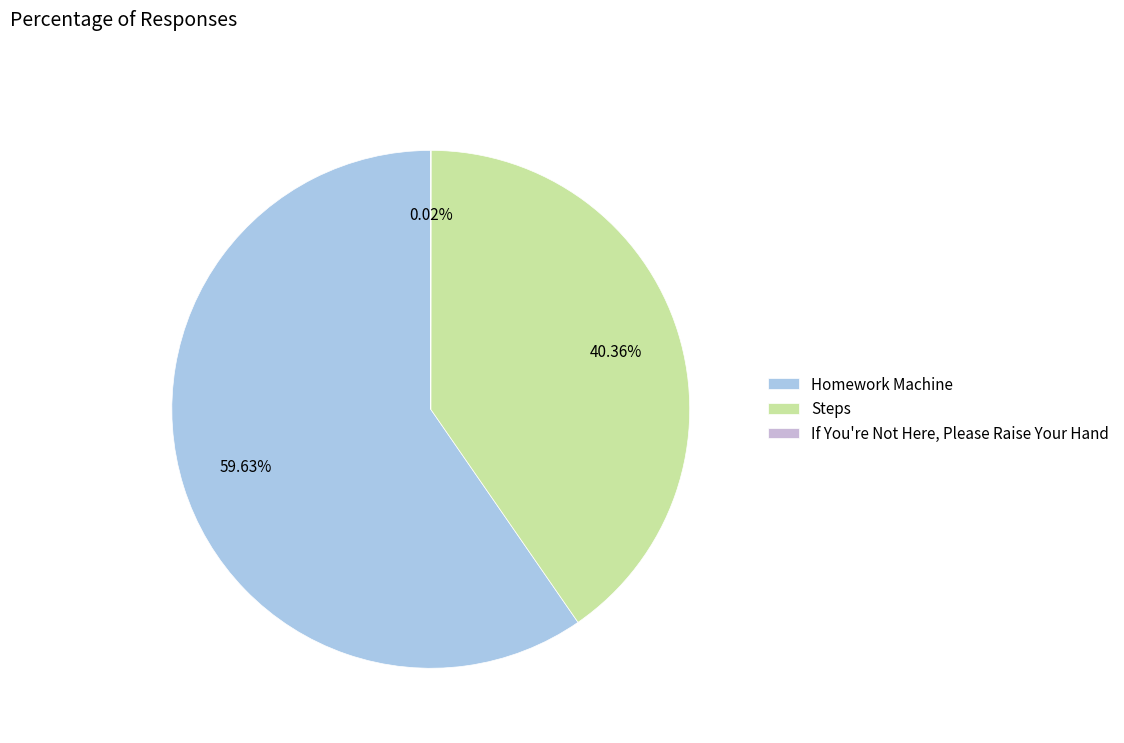

Approximately how many times larger is the value at Homework Machine compared to Steps?

1.5